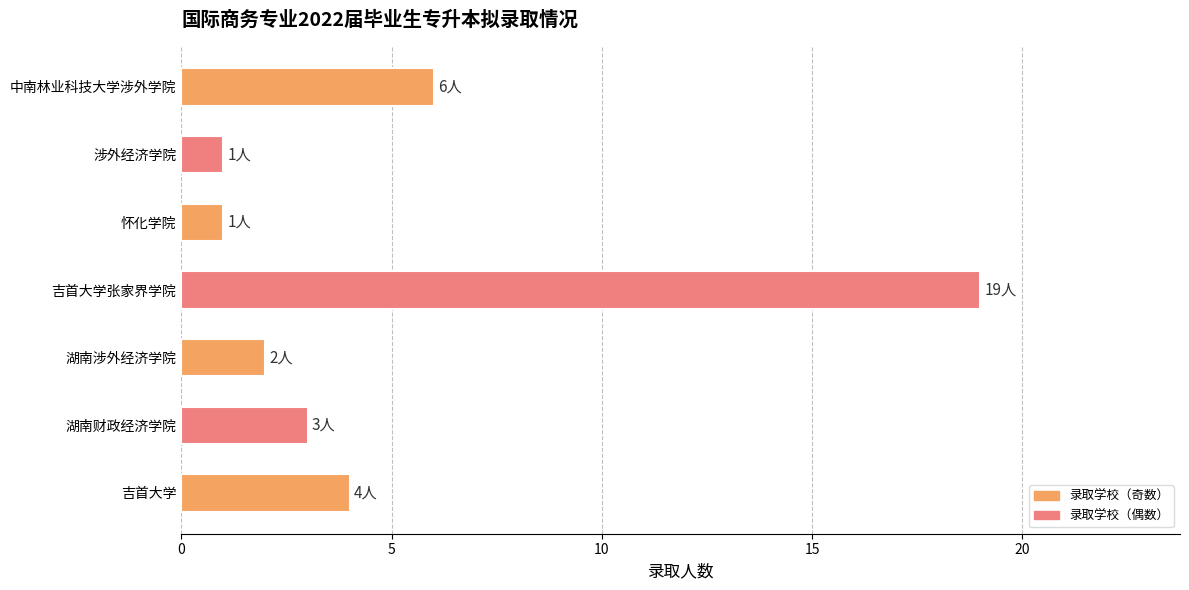

Where is the data nearest to the value 10?

中南林业科技大学涉外学院